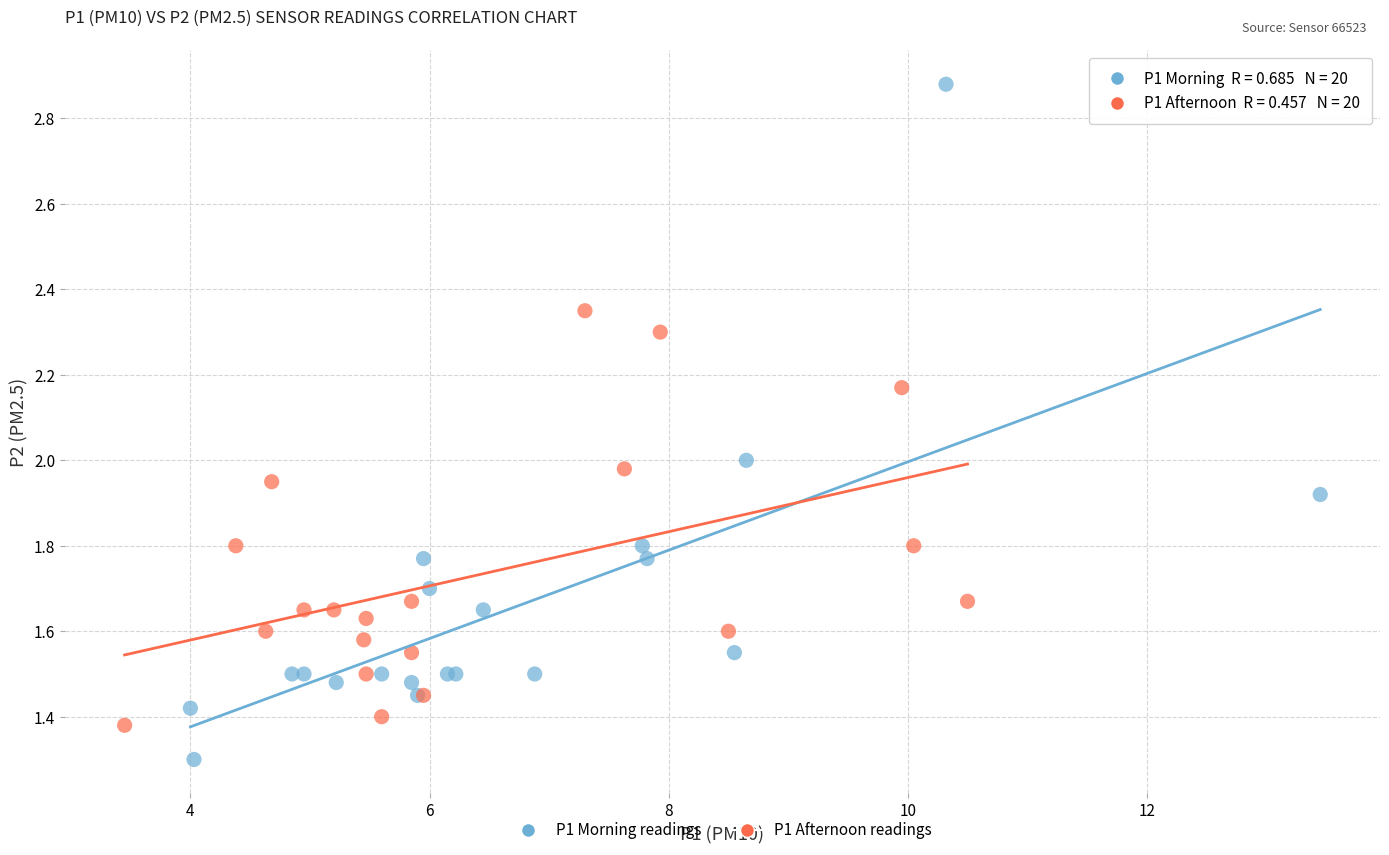

Which series contains the lowest Y value?

P1 Morning readings